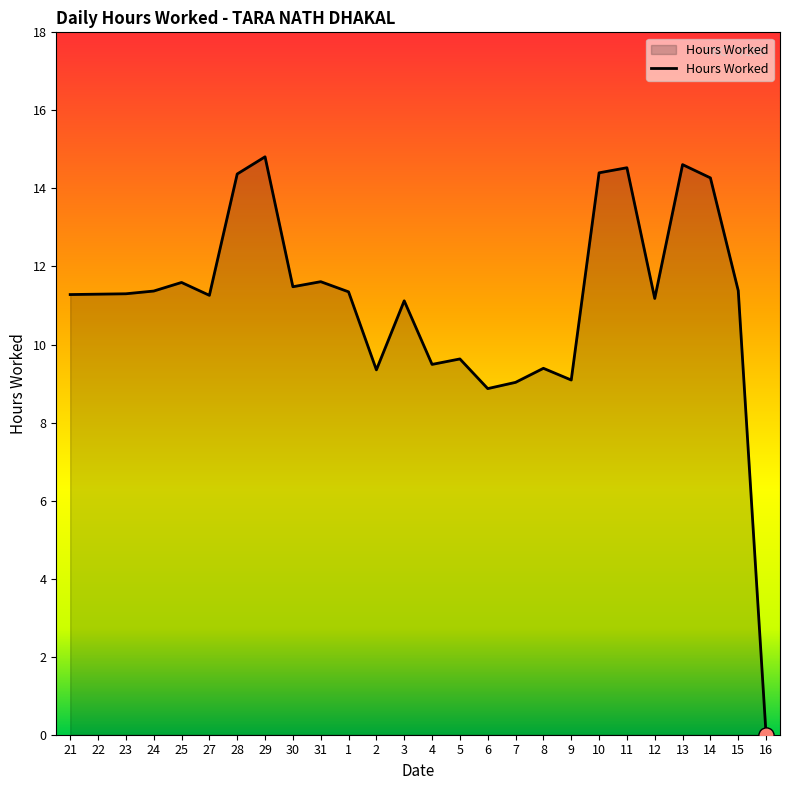

What is the ratio of the value at 23 to the value at 12?

1.0